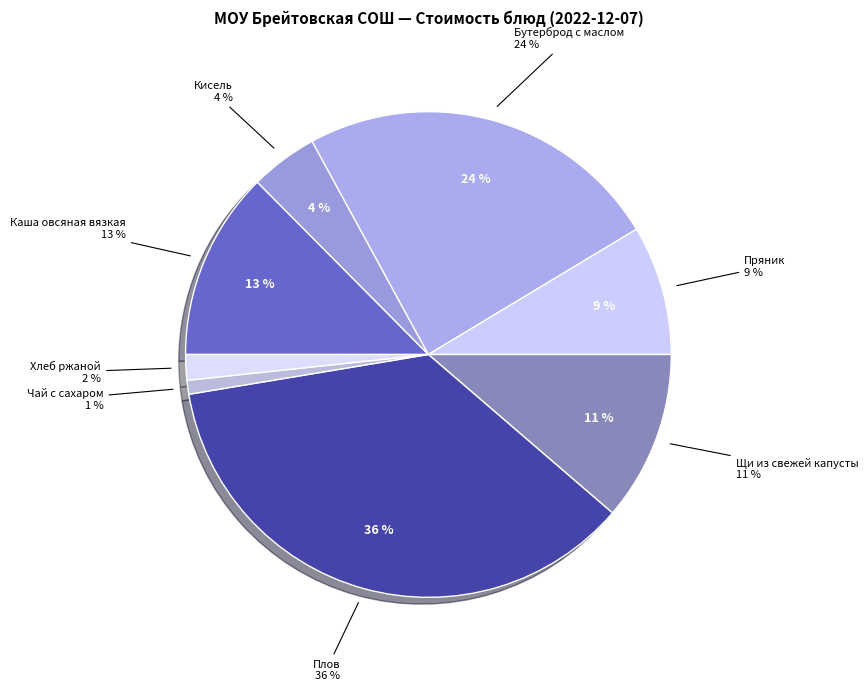

Is there any slice that represents more than half of the pie?

No